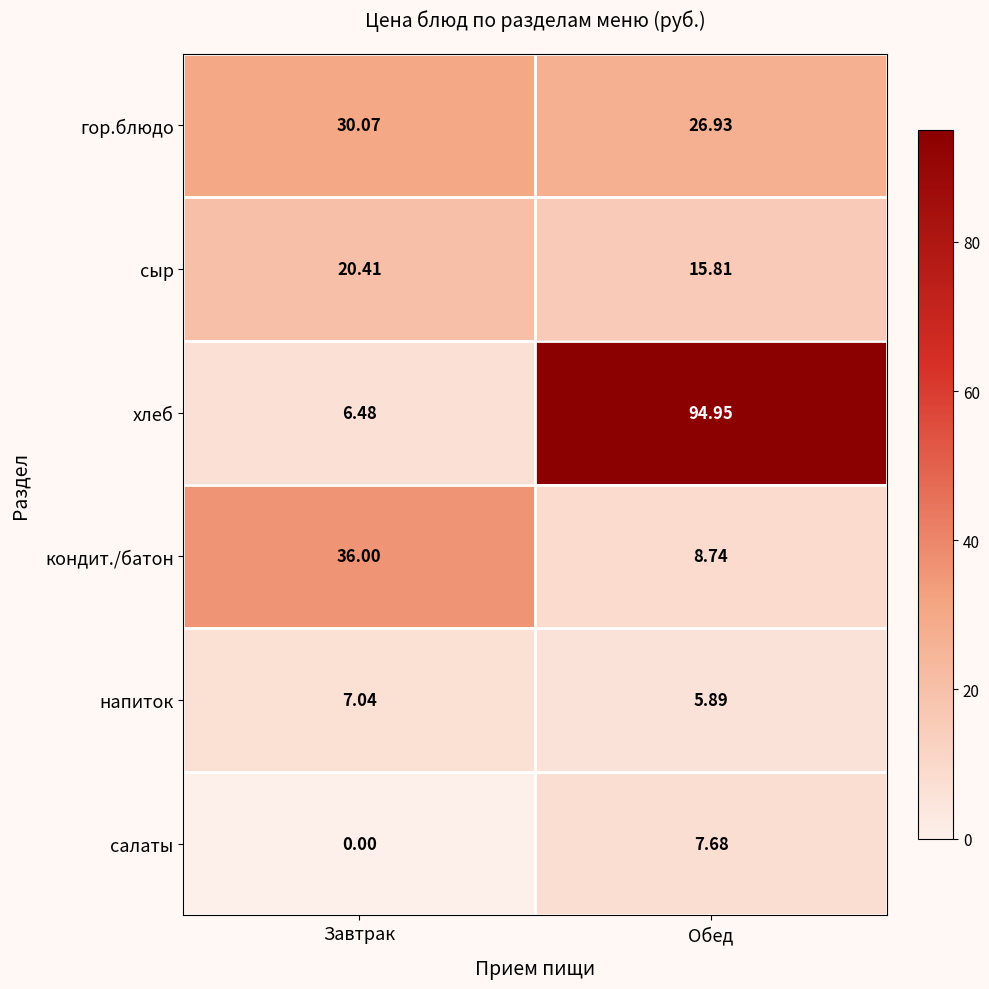

Which series changed the most between Завтрак and Обед?

хлеб